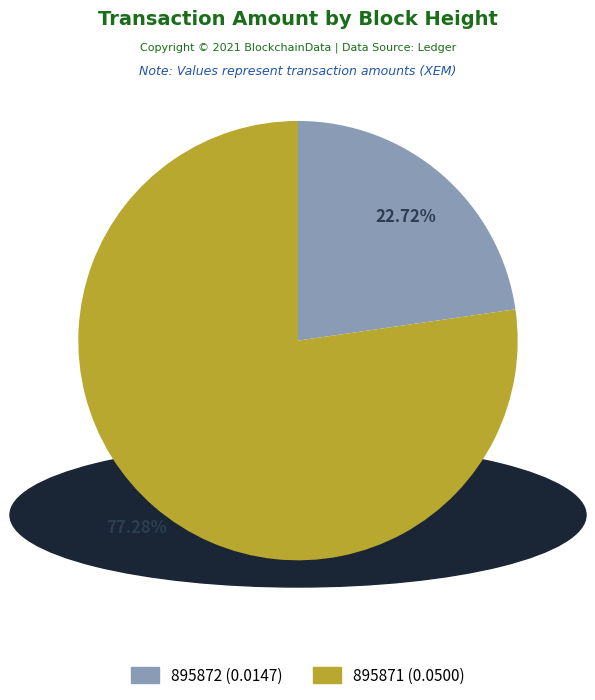

Rank the categories by value from lowest to highest.

895872, 895871